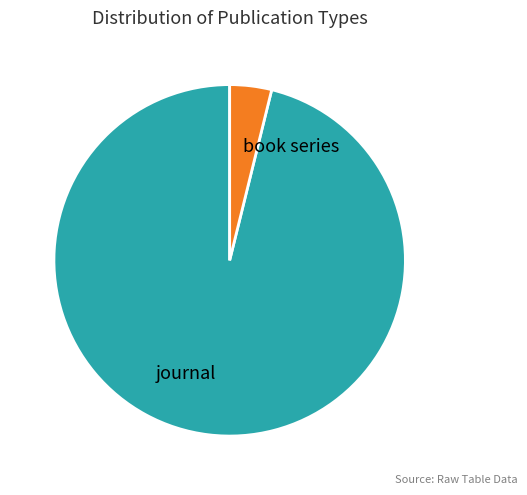

Is the sum of journal and book series greater than half?

Yes